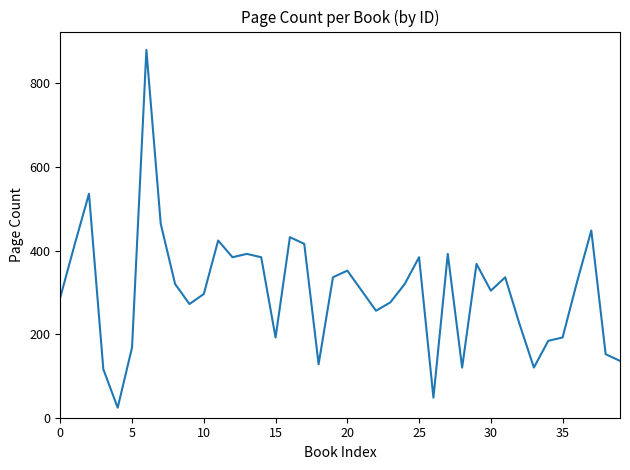

What is the maximum value shown in the chart?

880